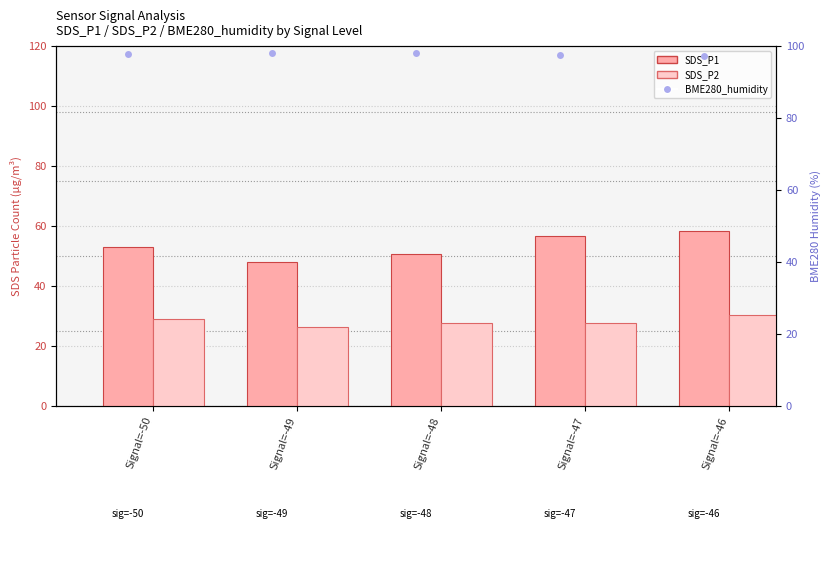

Which label corresponds to the largest value in the chart?

Signal=-48